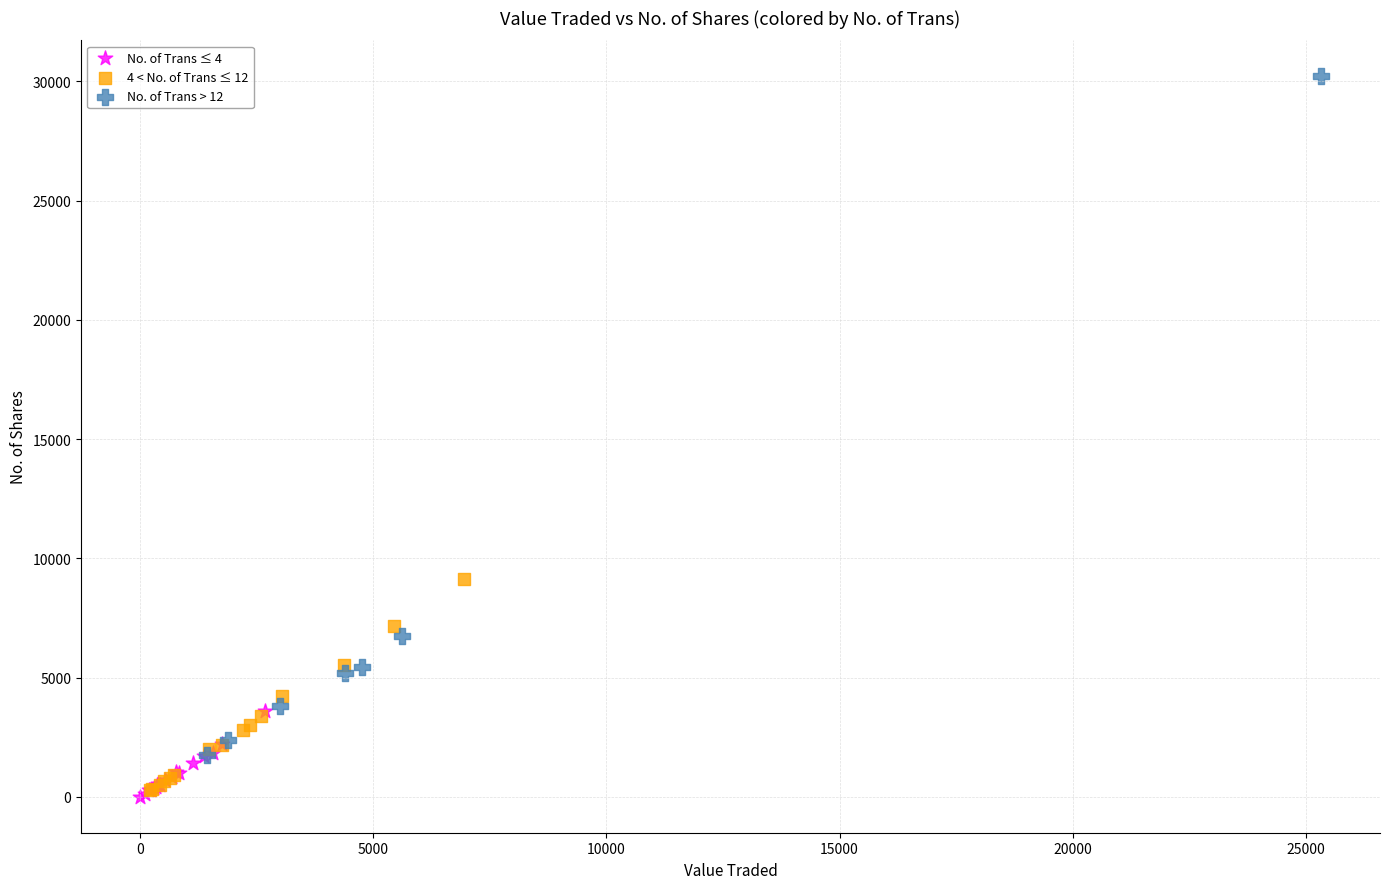

Which series contains the highest Y value?

No. of Trans > 12